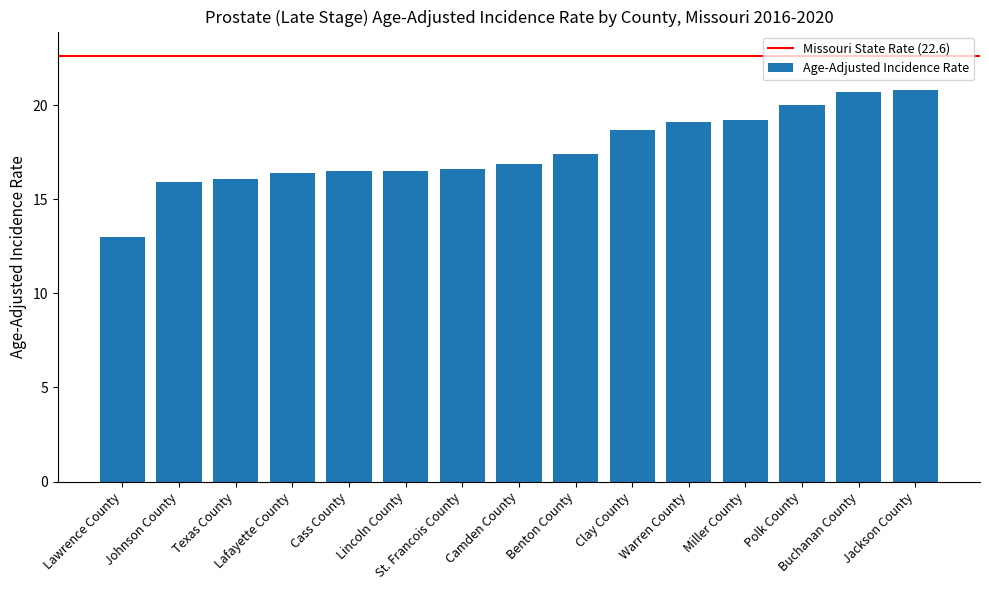

Is it true that the value at Cass County is 16.5?

True